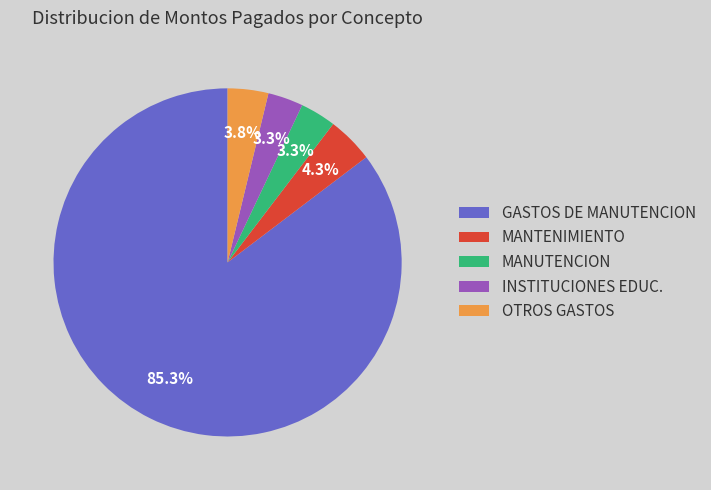

What portion of the pie excludes MANUTENCION?

96.7%